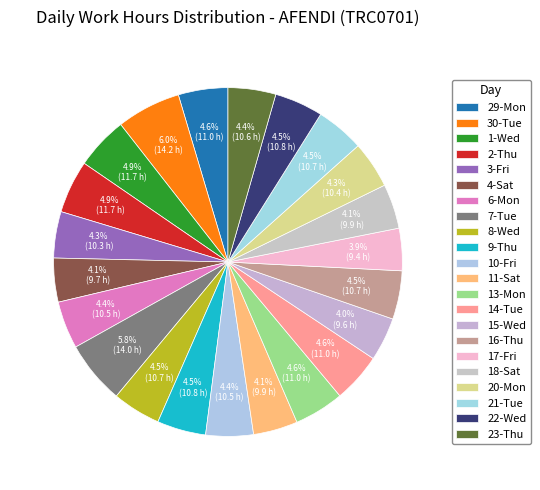

To the nearest percent, what percentage of the pie is 3-Fri?

4%